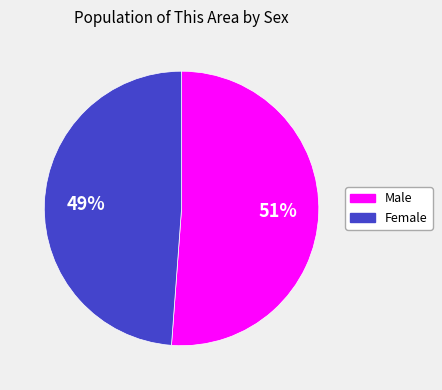

Do Female and Male together represent more than half of the pie?

Yes